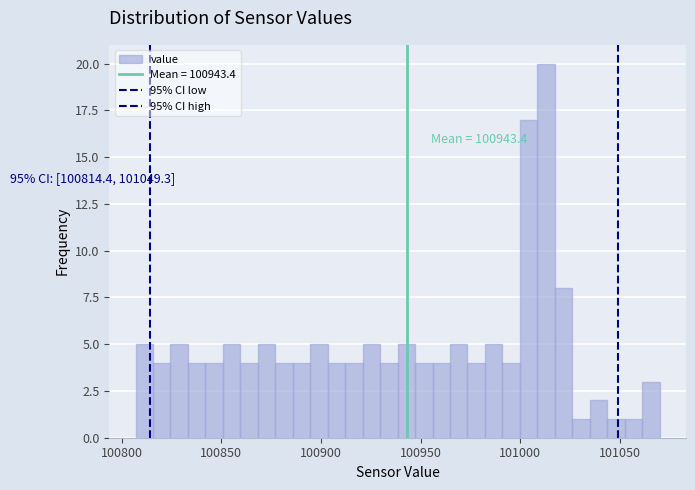

Around what value on the x-axis is the tallest bar? Give the approximate position of its centre, as read against the axis.

101015